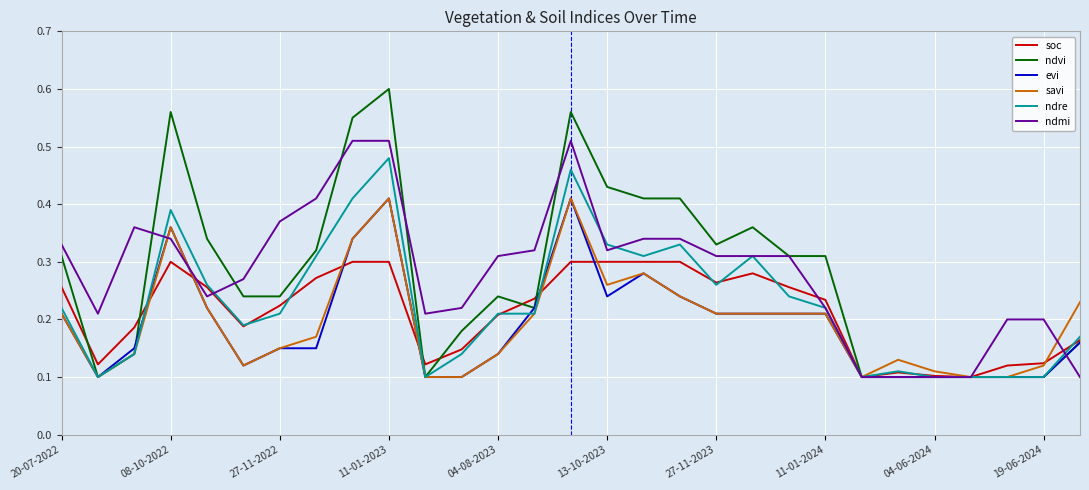

Which series has the widest spread of values?

ndvi